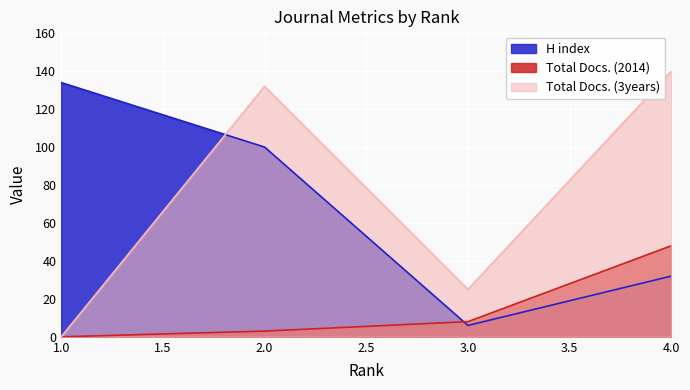

What is the value of the H index point at the 2nd from the left?

100